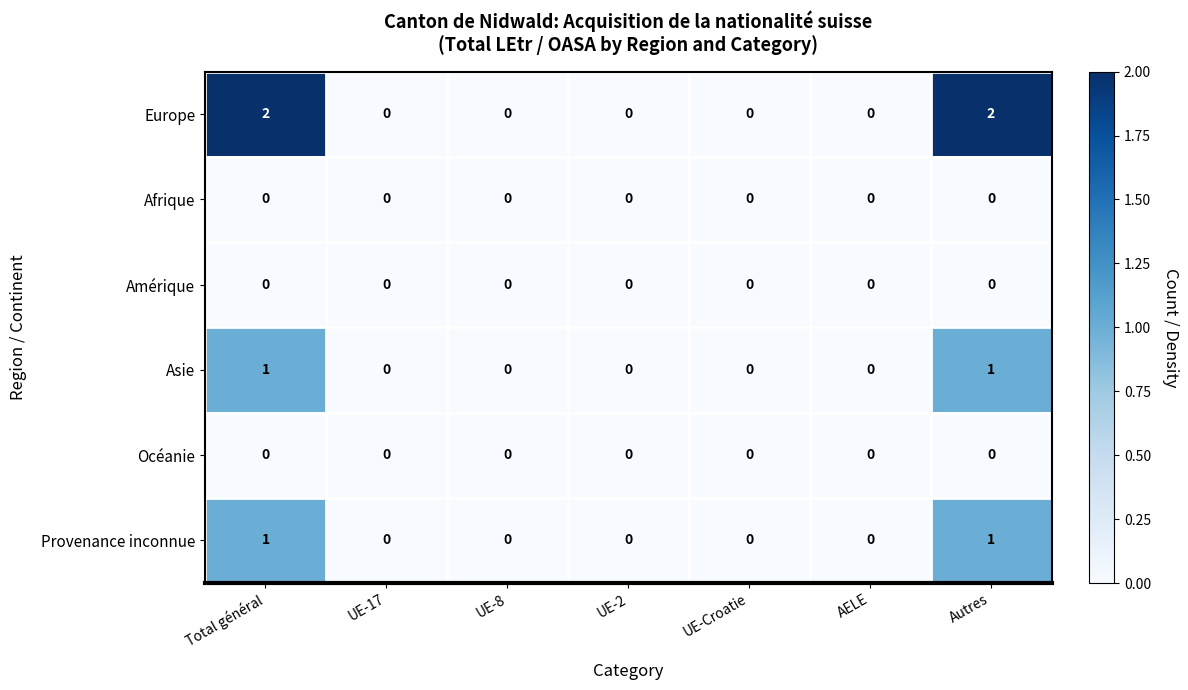

What is the greatest value displayed?

2